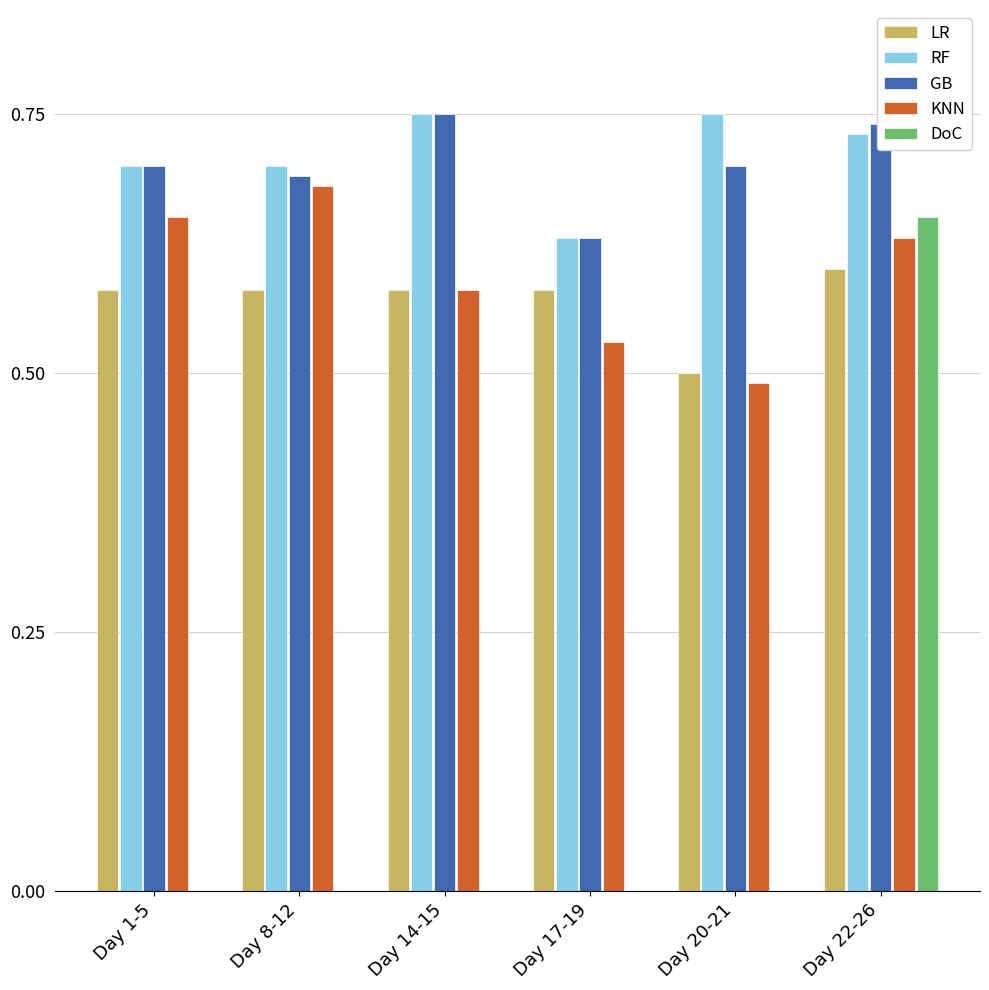

Which category has the highest value in the GB series?

Day 14-15